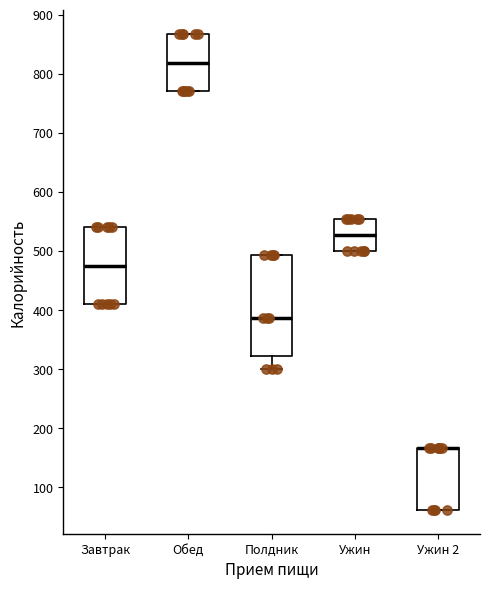

Reading left to right, read every box against the y-axis: the position of its median line, the range the box covers, and the ends of its whiskers. The values are not printed on the chart, so give them approximately, as read against the axis.

Завтрак: median 480, box 410 to 540, whiskers 410 to 540
Обед: median 820, box 770 to 870, whiskers 770 to 870
Полдник: median 390, box 320 to 490, whiskers 300 to 490
Ужин: median 530, box 500 to 550, whiskers 500 to 550
Ужин 2: median 170 (drawn on the box's upper edge), box 60 to 170, whiskers 60 to 170